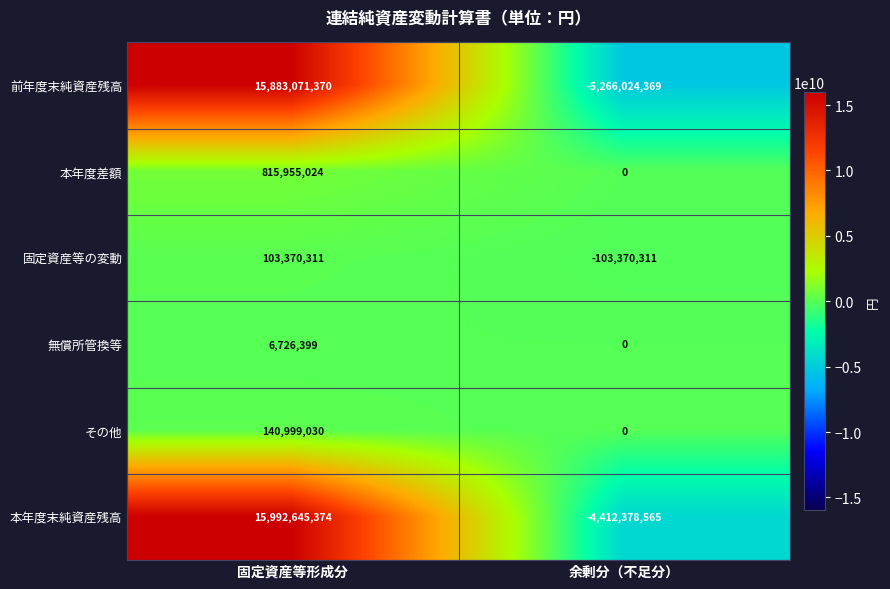

What is the difference between the 本年度差額 values at 余剰分（不足分） and 固定資産等形成分?

815955024